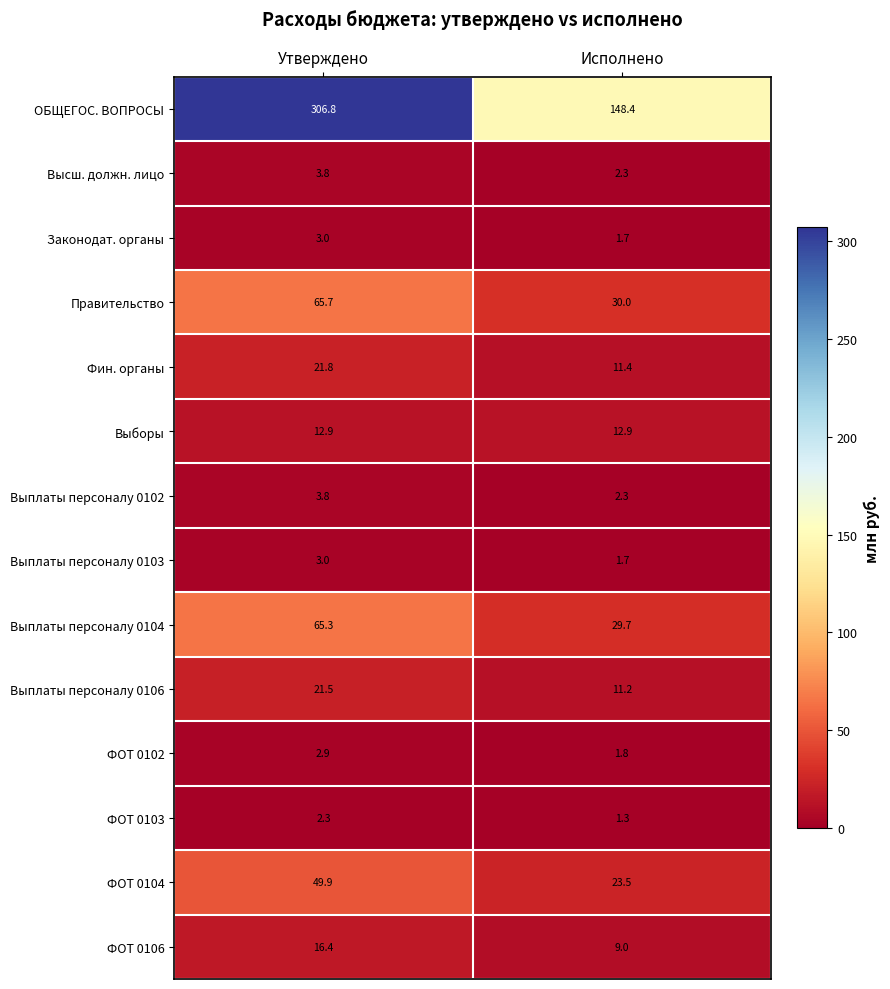

What is the sum of the Правительство values at Утверждено and Исполнено?

95.7